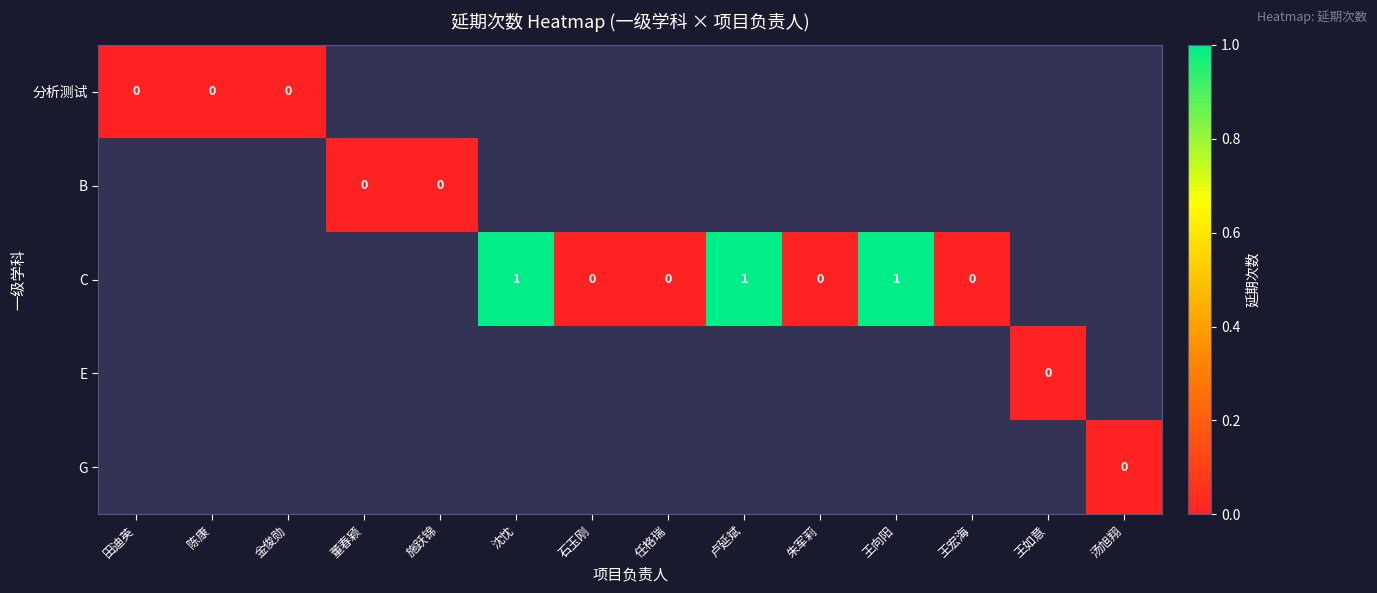

The C series shows 1 at 卢延斌. True or false?

True